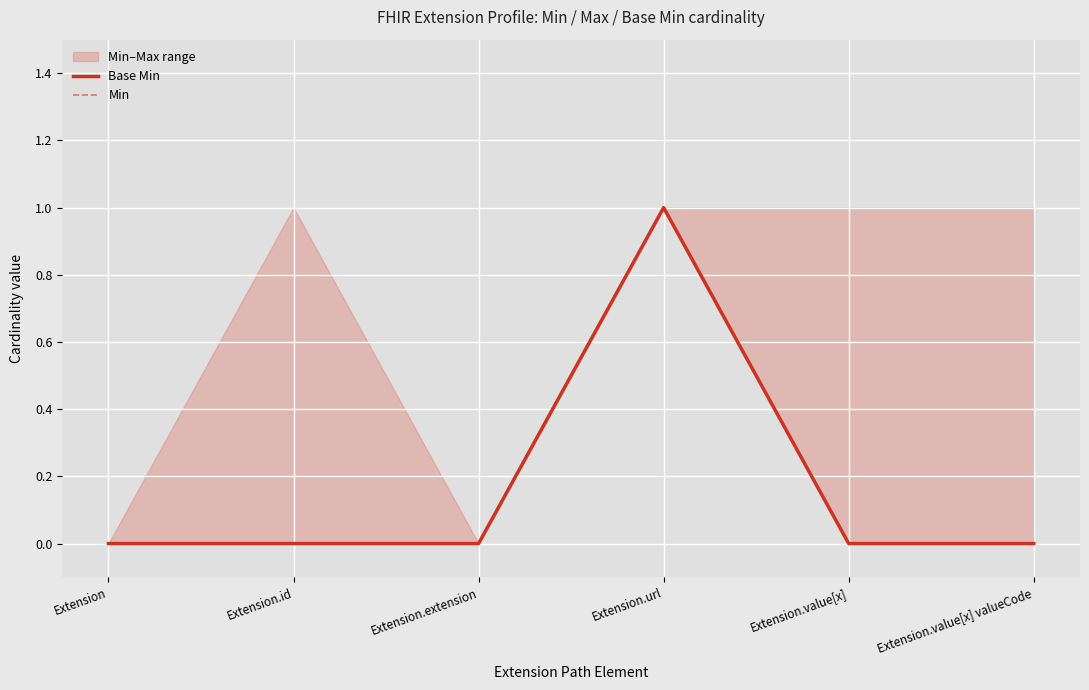

At which category is the sum across all series the highest?

Extension.url